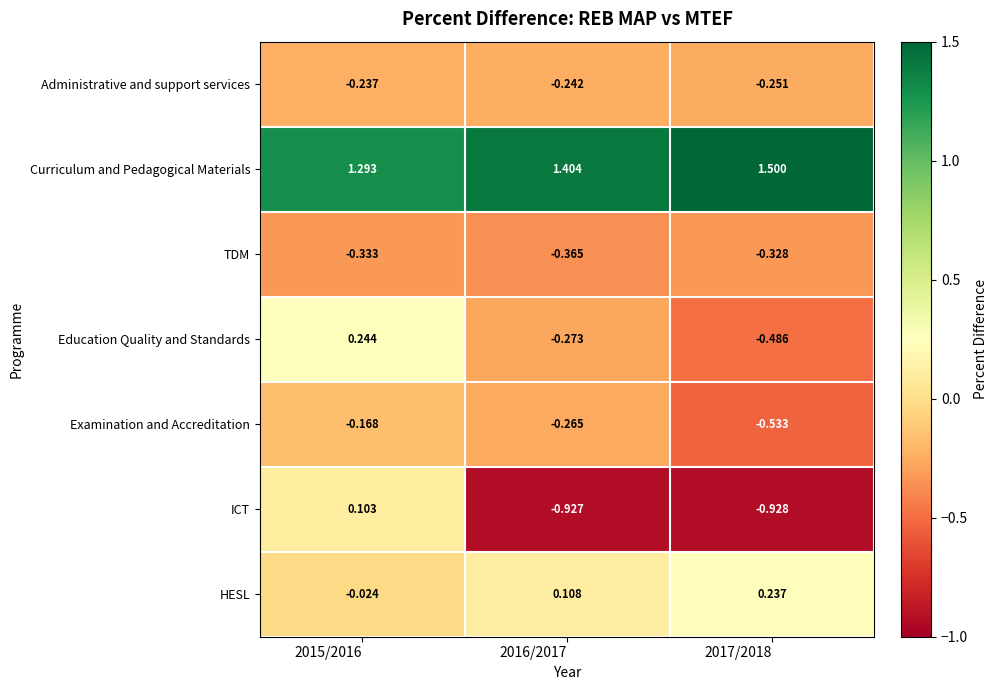

Which series has the largest range (max minus min)?

ICT